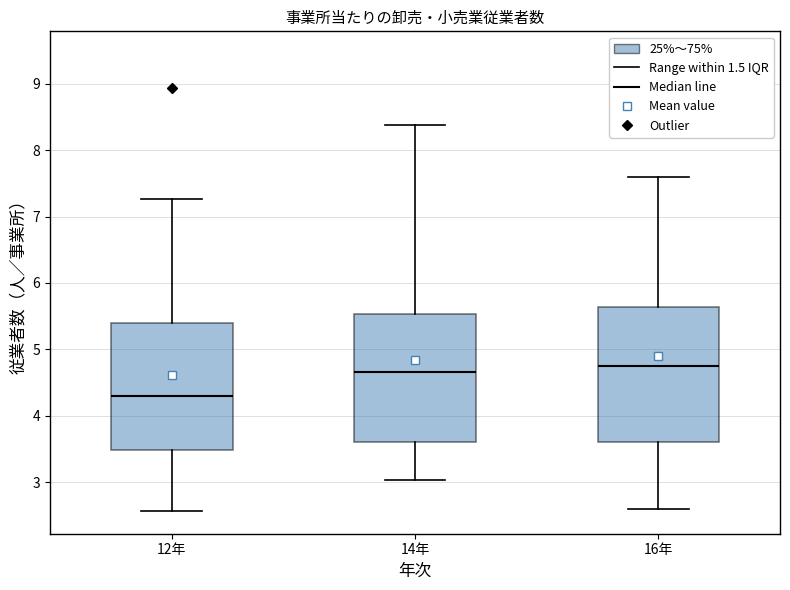

Reading left to right, transcribe this box plot: for each box, give where its median line is, the range the box spans, and where its two whiskers end, as read against the y-axis. The values are not printed on the chart, so give them approximately, as read against the axis.

12年: median 4.3, box 3.5 to 5.4, whiskers 2.6 to 7.3
14年: median 4.7, box 3.6 to 5.5, whiskers 3.0 to 8.4
16年: median 4.8, box 3.6 to 5.6, whiskers 2.6 to 7.6